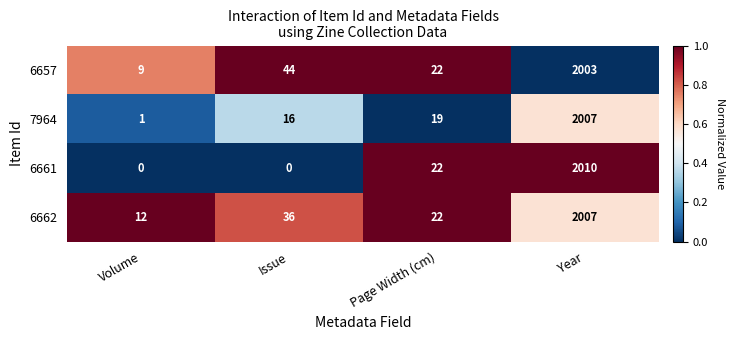

Which series has the widest spread of values?

6661